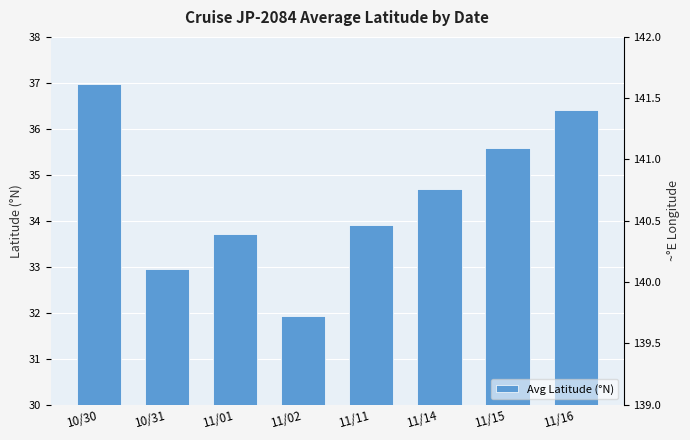

Is it true that the value at 11/11 is 33.9?

True